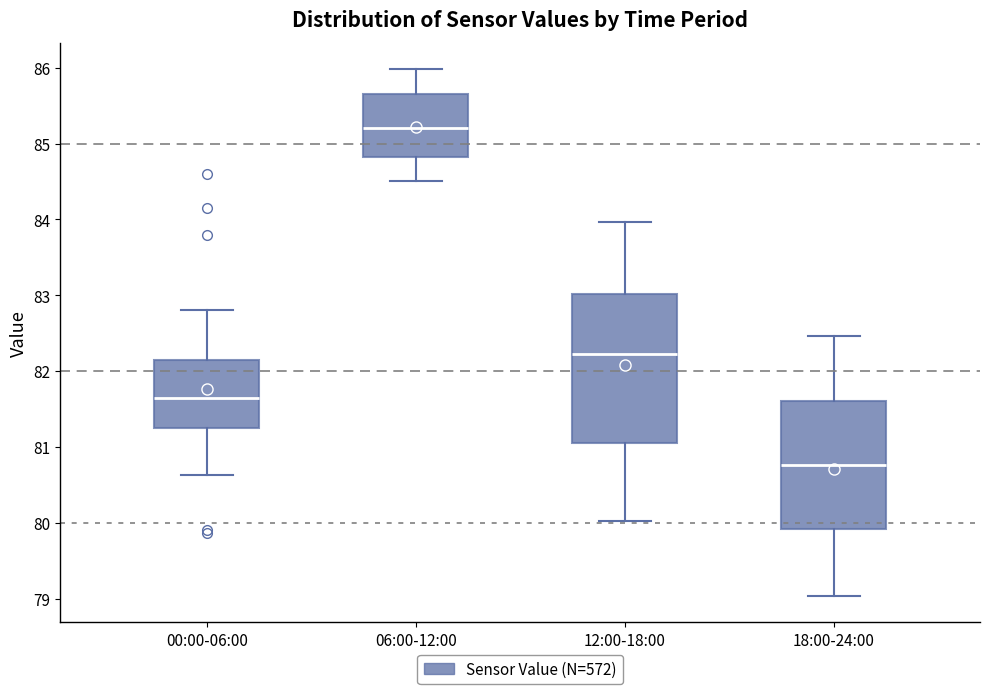

Reading left to right, read every box against the y-axis: the position of its median line, the range the box covers, and the ends of its whiskers. The values are not printed on the chart, so give them approximately, as read against the axis.

00:00-06:00: median 81.7, box 81.3 to 82.1, whiskers 80.6 to 82.8
06:00-12:00: median 85.2, box 84.8 to 85.6, whiskers 84.5 to 86.0
12:00-18:00: median 82.2, box 81.0 to 83.0, whiskers 80.0 to 84.0
18:00-24:00: median 80.8, box 79.9 to 81.6, whiskers 79.0 to 82.5